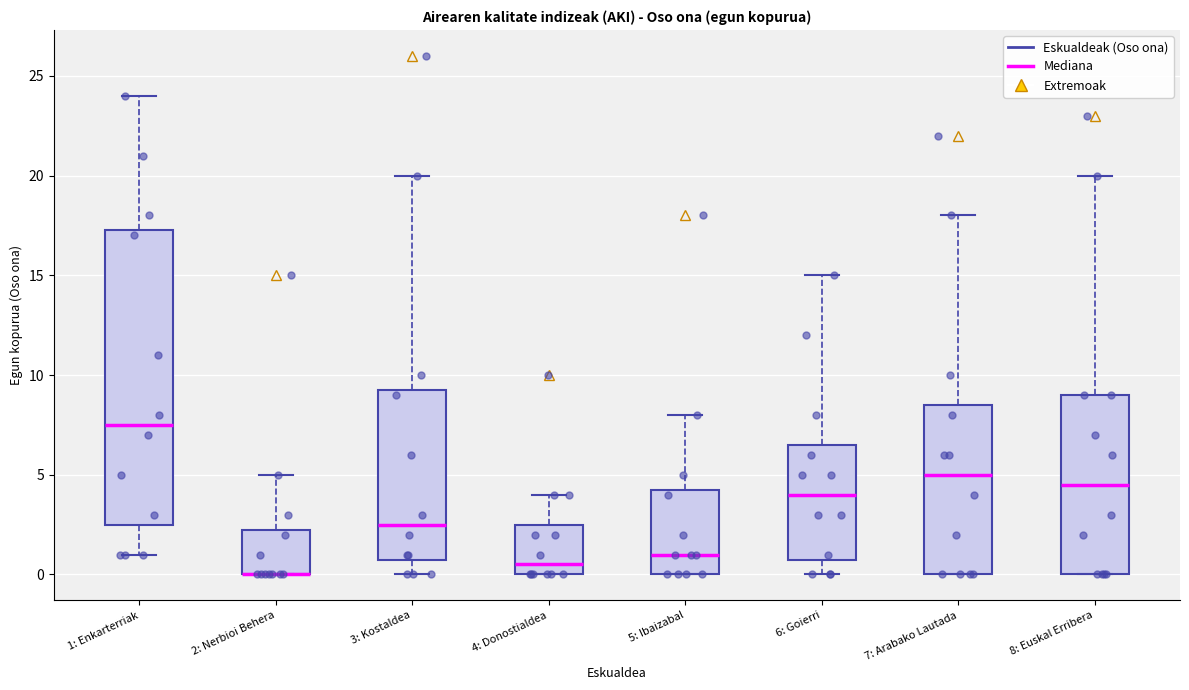

Reading left to right, transcribe this box plot: for each box, give where its median line is, the range the box spans, and where its two whiskers end, as read against the y-axis. The values are not printed on the chart, so give them approximately, as read against the axis.

1: Enkarterriak: median 7.5, box 2.5 to 17.5, whiskers 1.0 to 24.0
2: Nerbioi Behera: median 0.0 (drawn on the box's lower edge), box 0.0 to 2.5, whiskers 0.0 to 5.0
3: Kostaldea: median 2.5, box 1.0 to 9.5, whiskers 0.0 to 20.0
4: Donostialdea: median 0.5, box 0.0 to 2.5, whiskers 0.0 to 4.0
5: Ibaizabal: median 1.0, box 0.0 to 4.5, whiskers 0.0 to 8.0
6: Goierri: median 4.0, box 1.0 to 6.5, whiskers 0.0 to 15.0
7: Arabako Lautada: median 5.0, box 0.0 to 8.5, whiskers 0.0 to 18.0
8: Euskal Erribera: median 4.5, box 0.0 to 9.0, whiskers 0.0 to 20.0